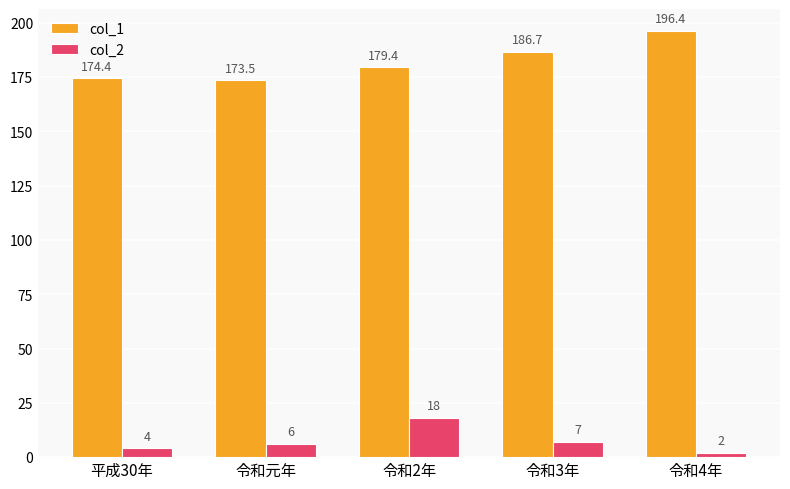

At which category is the sum across all series the highest?

令和4年